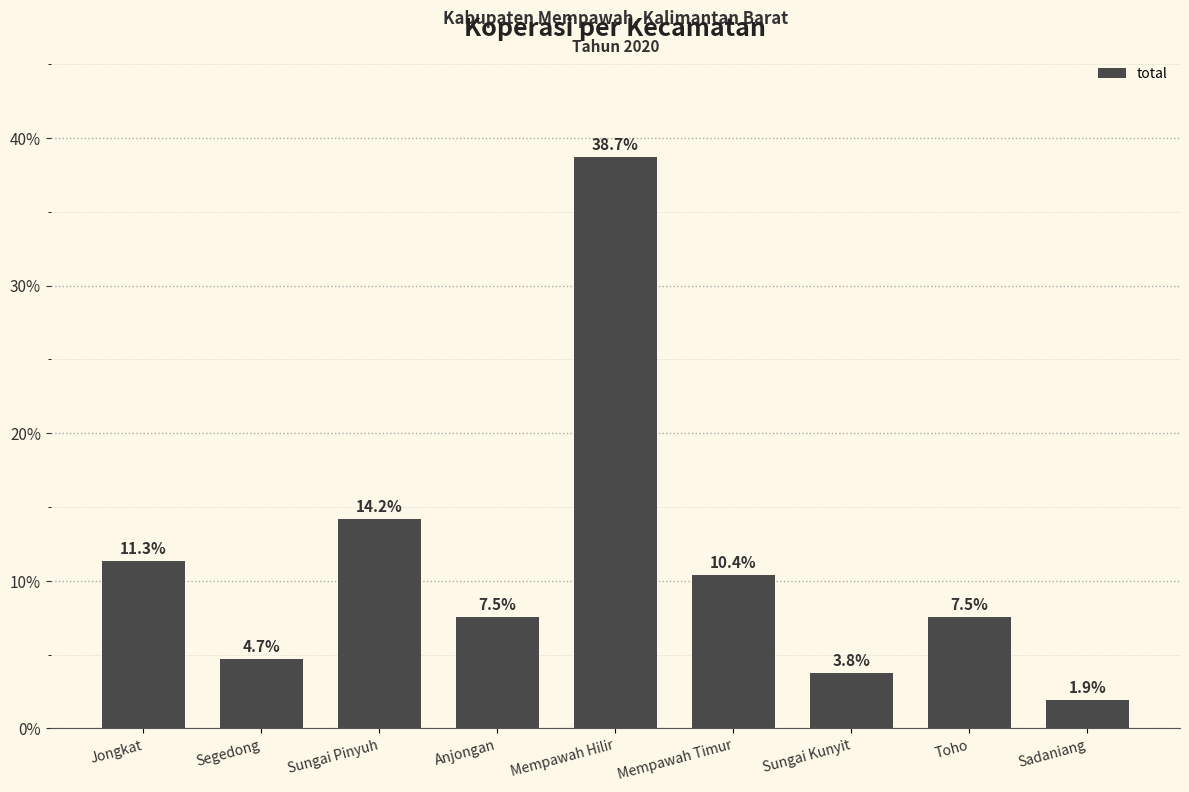

Reading left to right, list all the values displayed in this chart.

Jongkat=11.3	Segedong=4.7	Sungai Pinyuh=14.2	Anjongan=7.5	Mempawah Hilir=38.7	Mempawah Timur=10.4	Sungai Kunyit=3.8	Toho=7.5	Sadaniang=1.9